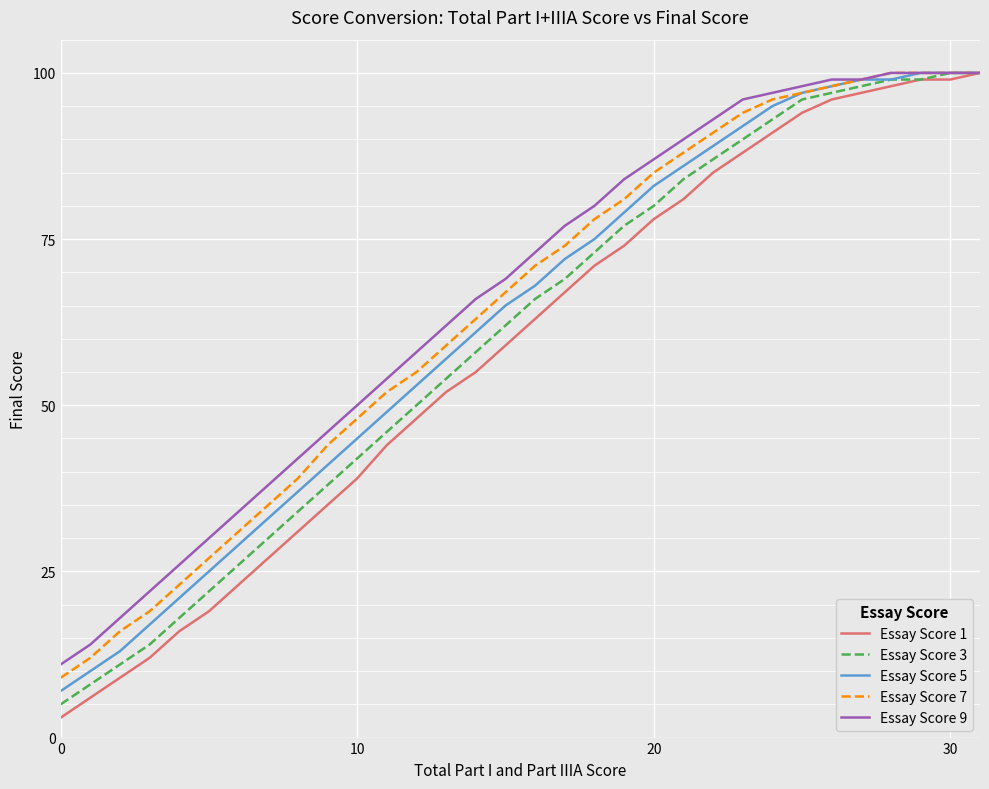

Which series has the largest range (max minus min)?

Essay Score 1